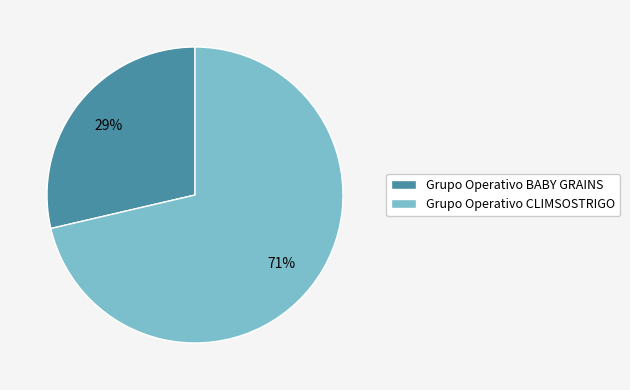

Does any single category account for the majority?

Yes